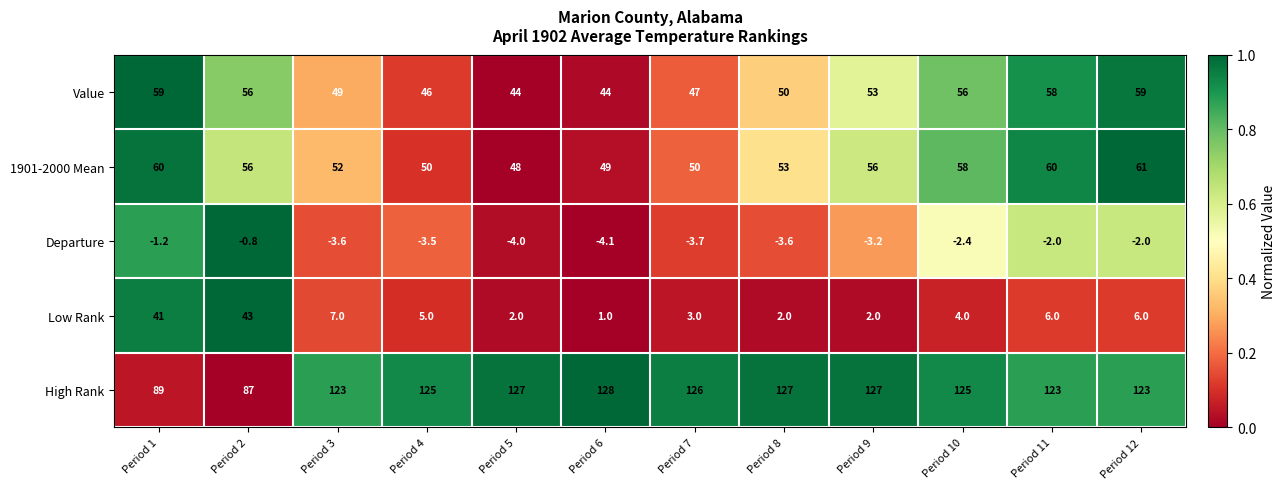

What is the difference between the highest and lowest values at Period 5?

131.0